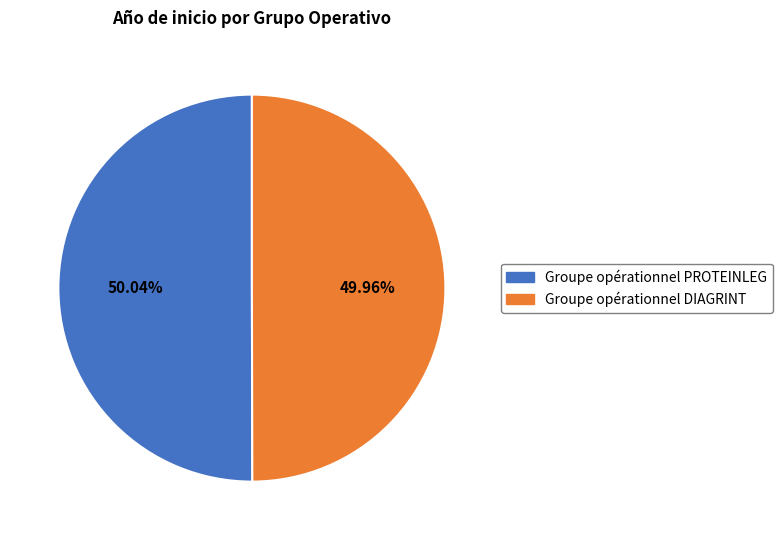

Combined, what portion of the pie is Groupe opérationnel DIAGRINT and Groupe opérationnel PROTEINLEG?

100.0%